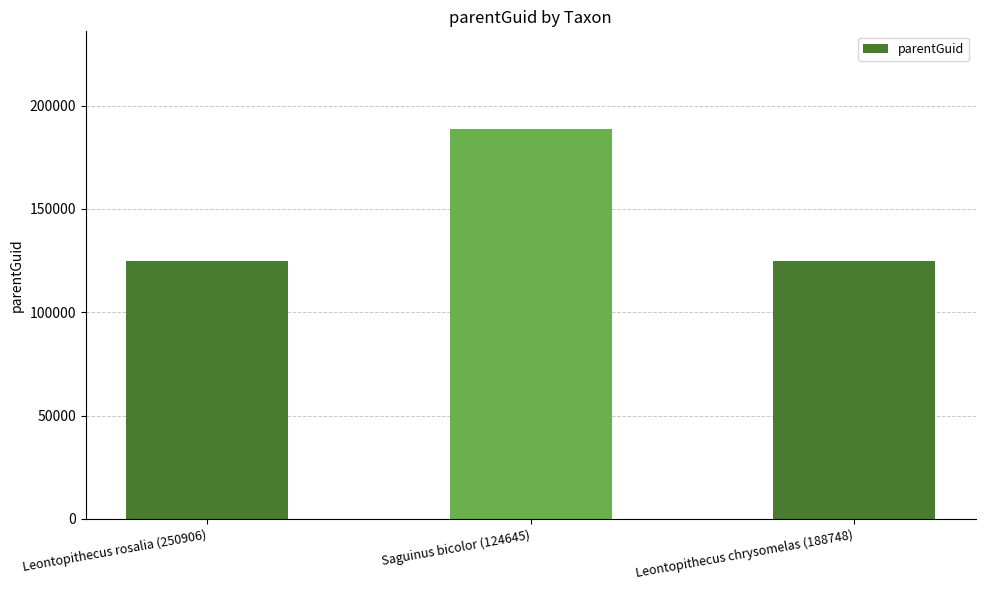

What is the change in value from Leontopithecus rosalia (250906) to Saguinus bicolor (124645)?

+64085